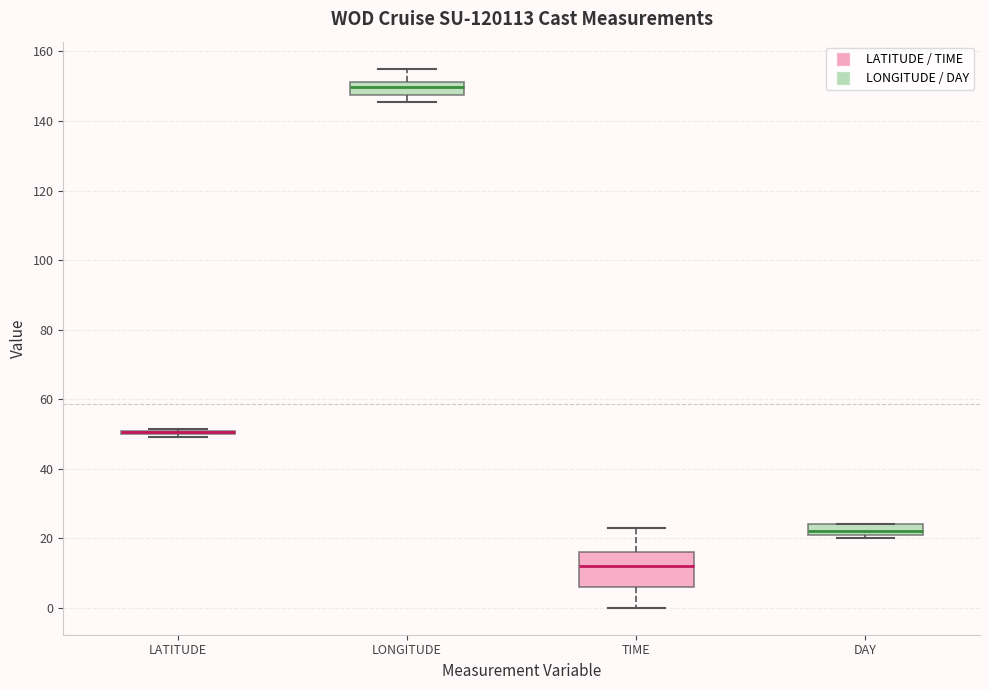

Reading left to right, transcribe this box plot: for each box, give where its median line is, the range the box spans, and where its two whiskers end, as read against the y-axis. The values are not printed on the chart, so give them approximately, as read against the axis.

LATITUDE: box collapsed to a line at 50, whiskers 50 to 52
LONGITUDE: median 150, box 148 to 152, whiskers 146 to 156
TIME: median 12, box 6 to 16, whiskers 0 to 24
DAY: median 22 (just above the box's lower edge), box 22 to 24, whiskers 20 to 24